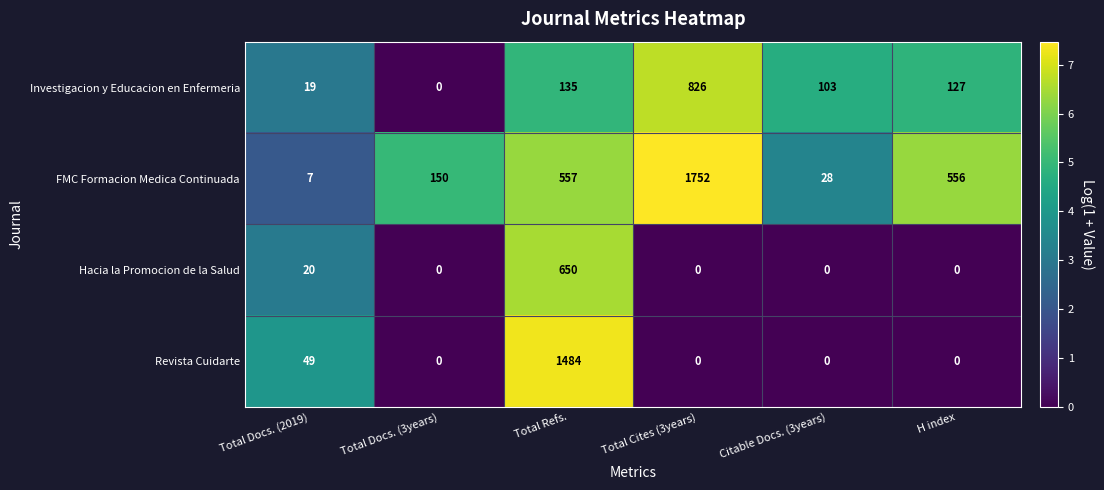

What is the sum of all Revista Cuidarte values?

1533